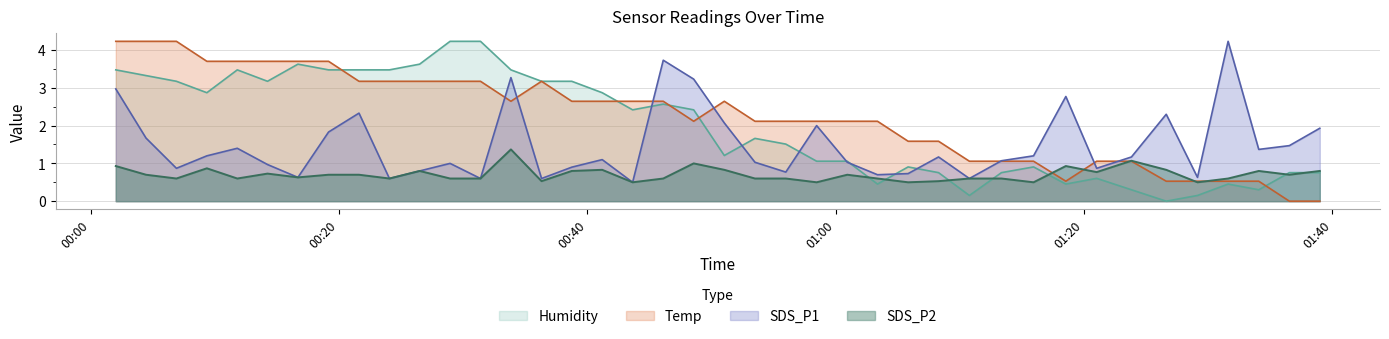

What value does the Humidity series have at 2023/05/31 00:16:42?

3.6